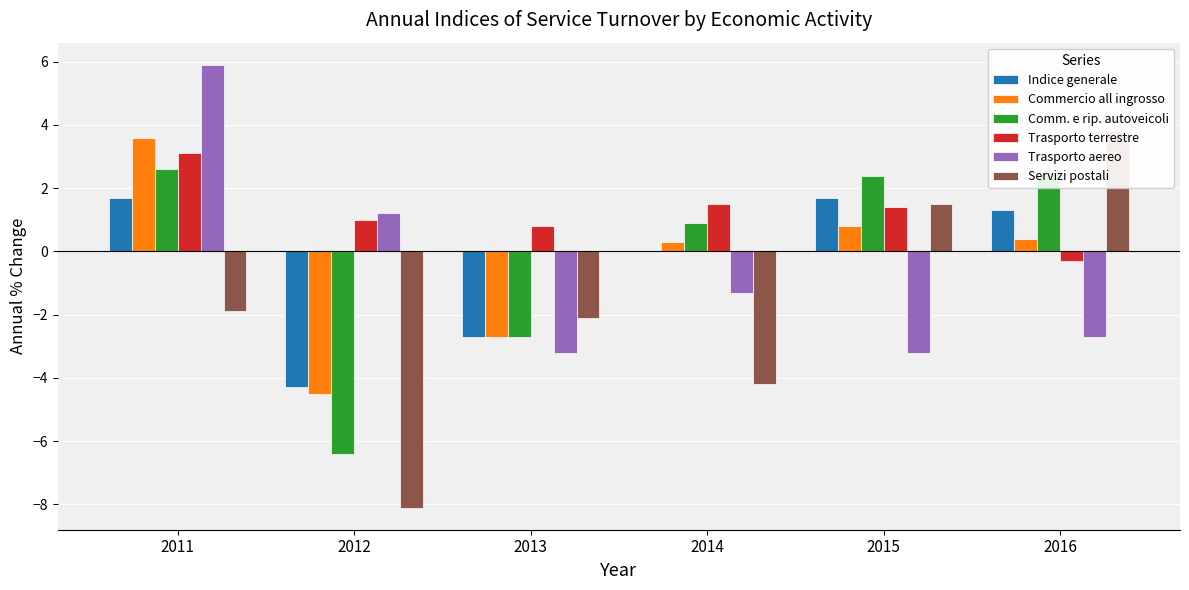

Between 2011 and 2012, which is larger?

2011